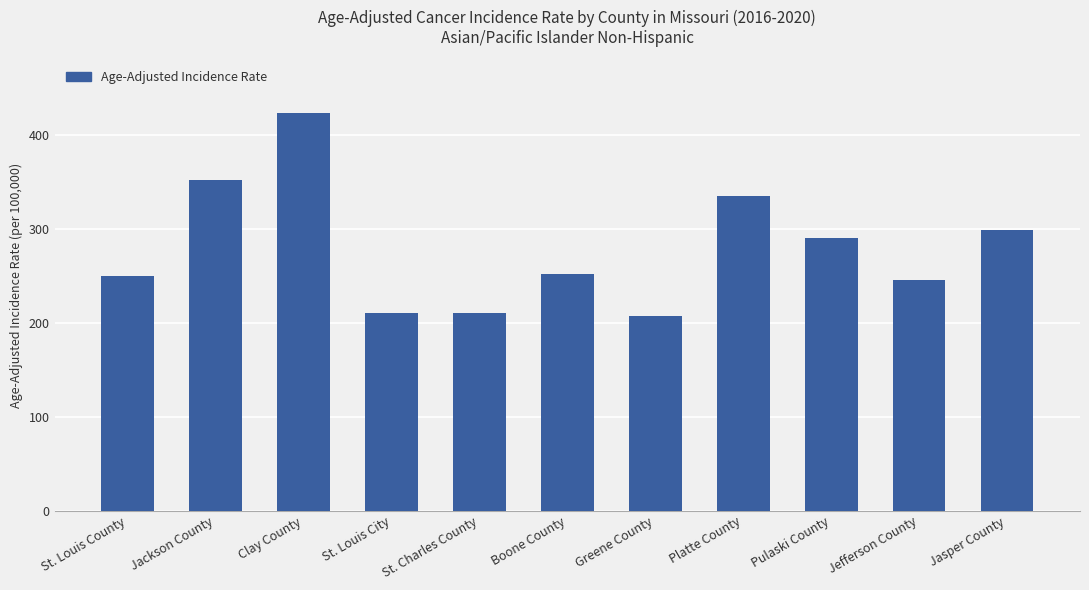

True or false: the data shows 251.8 at Boone County.

True